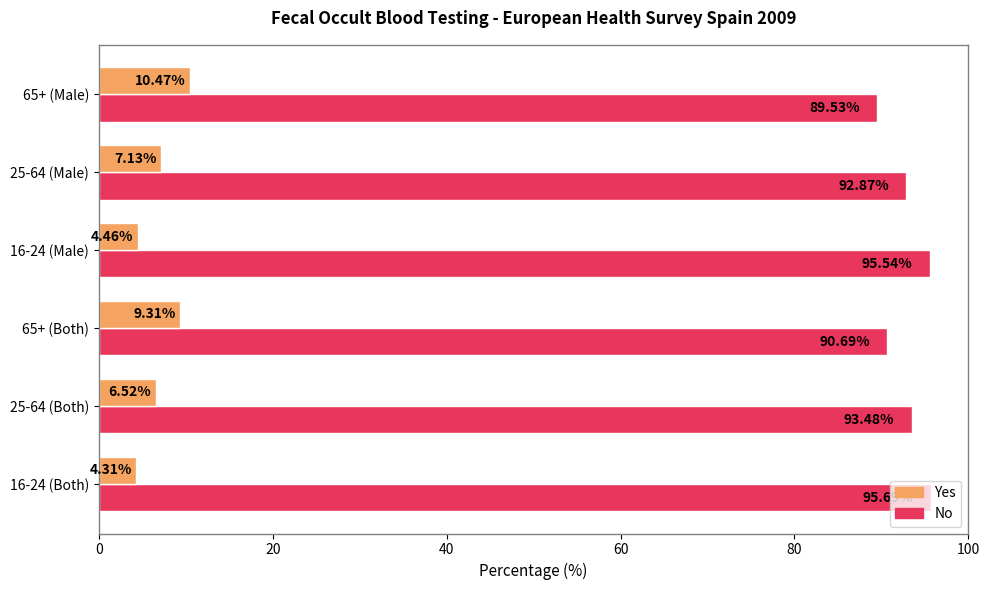

What is the sum of the No values at 65+ (Male) and 25-64 (Male)?

182.4